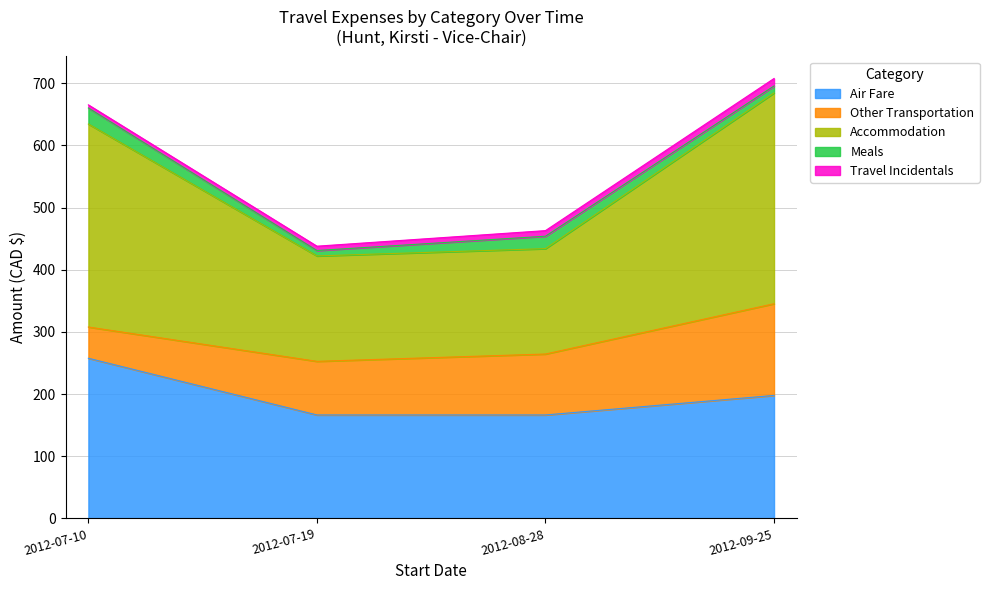

What is the average value of the Accommodation series?

251.1